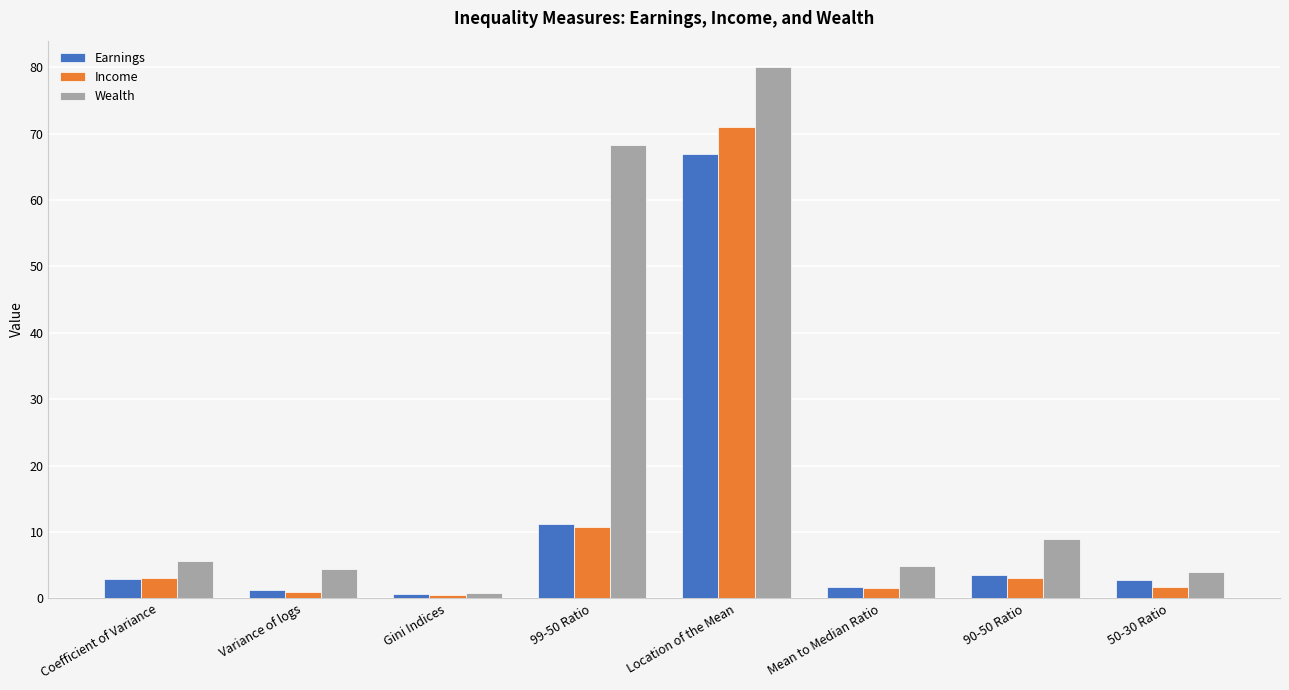

Is it true that Income equals 7.1 at 99-50 Ratio?

False